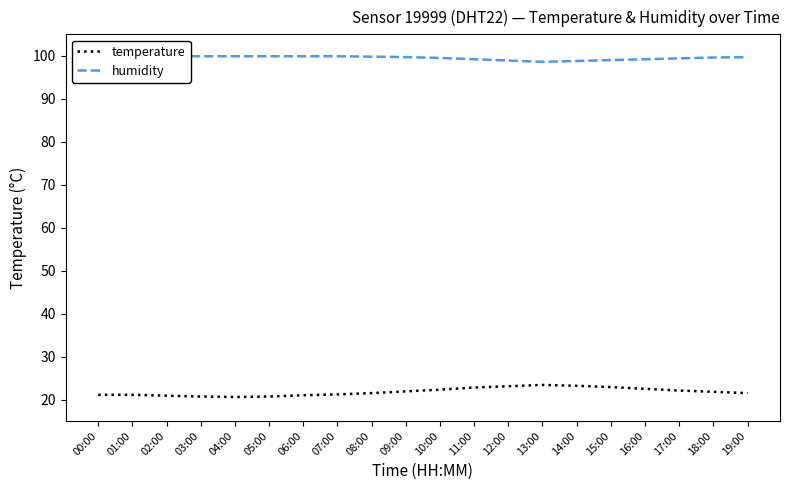

True or false: temperature and humidity intersect in this chart.

False